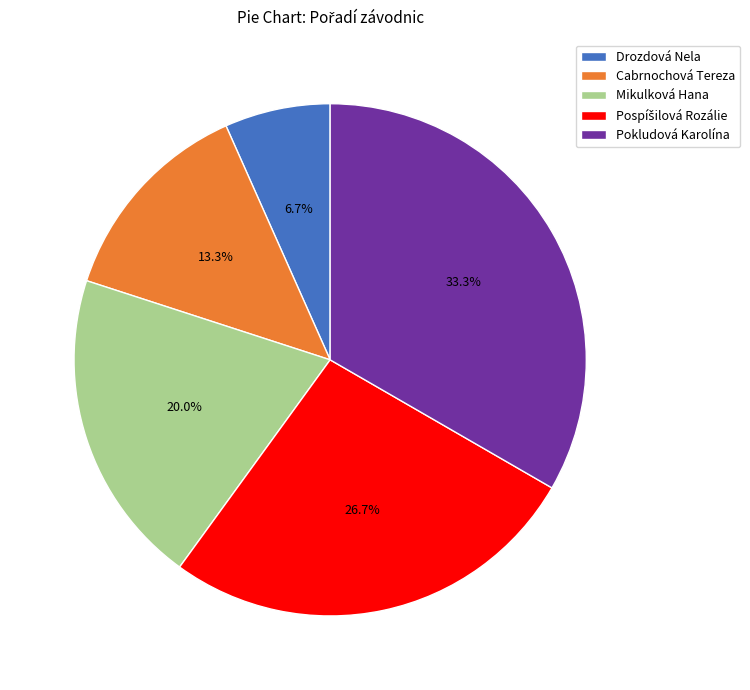

Approximately how many times larger is the value at Pokludová Karolína compared to Mikulková Hana?

1.7